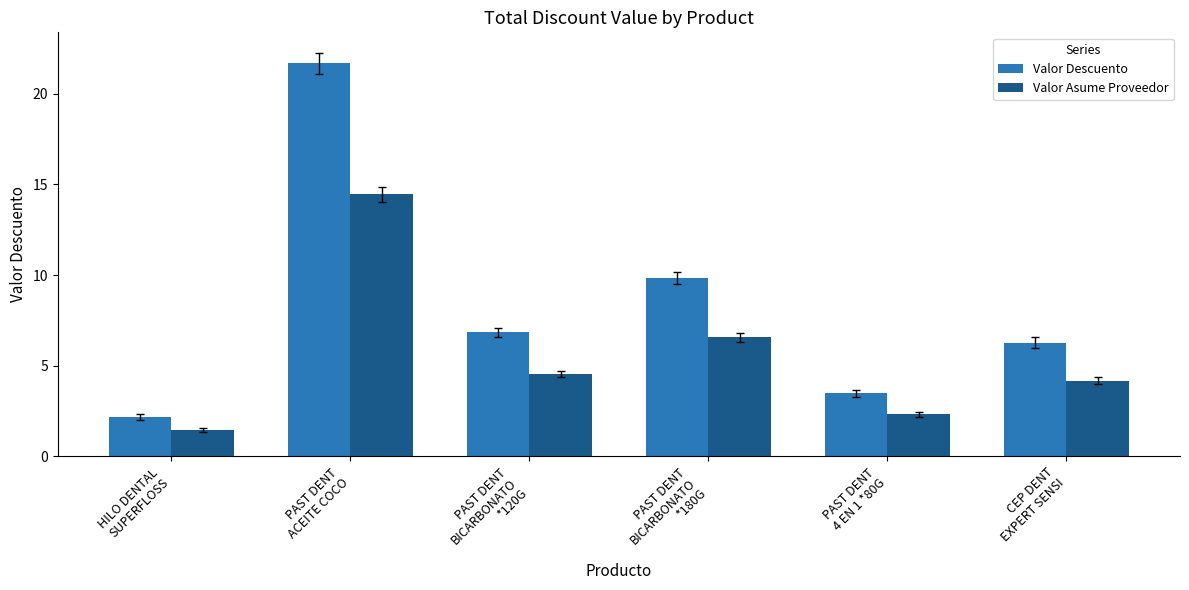

What is the greatest value displayed?

21.7